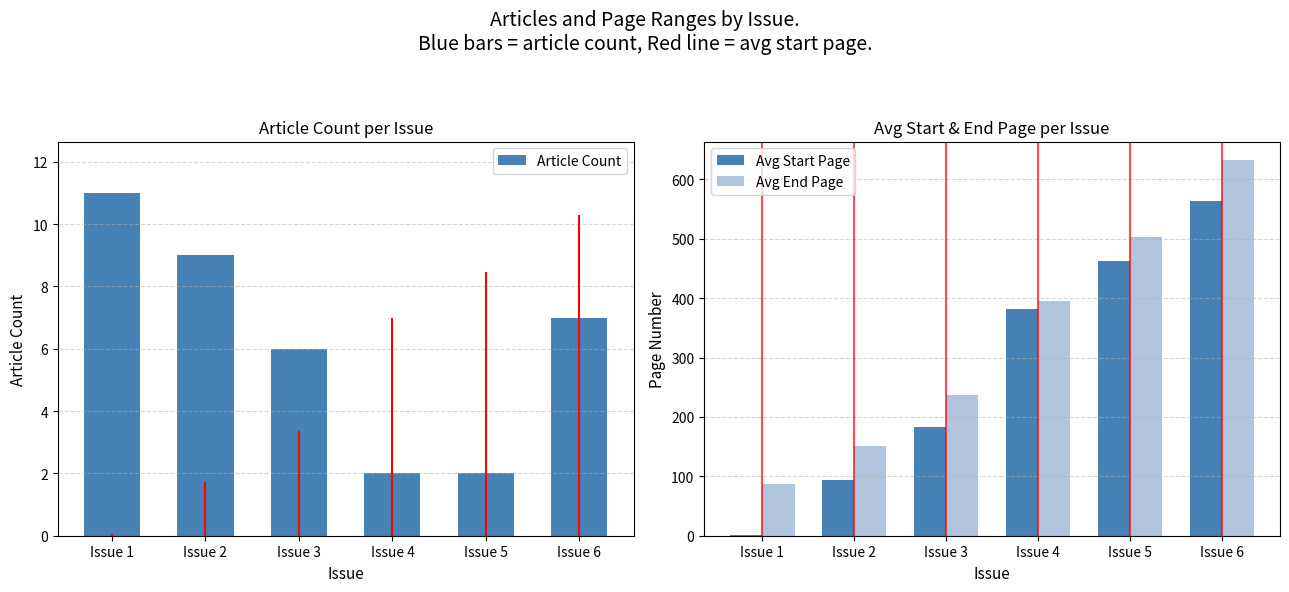

Are the bars horizontal?

No